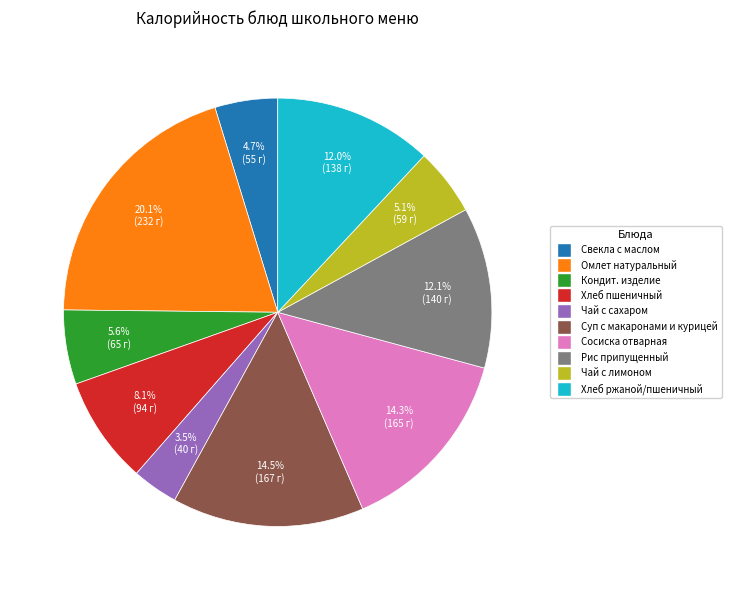

Is there any slice that represents more than half of the pie?

No